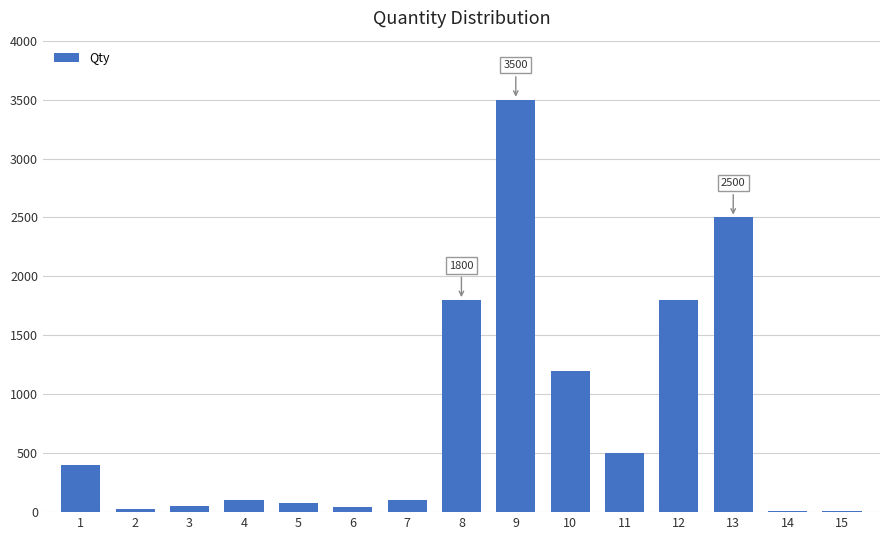

Approximately how many times larger is the value at 11 compared to 4?

5.0